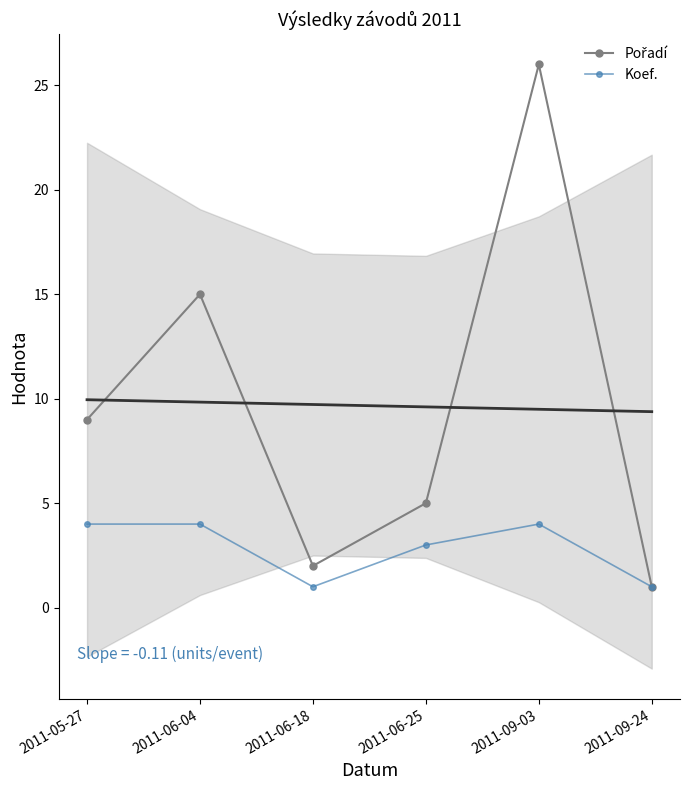

True or false: Pořadí has more than 2 points higher than both neighbors.

False